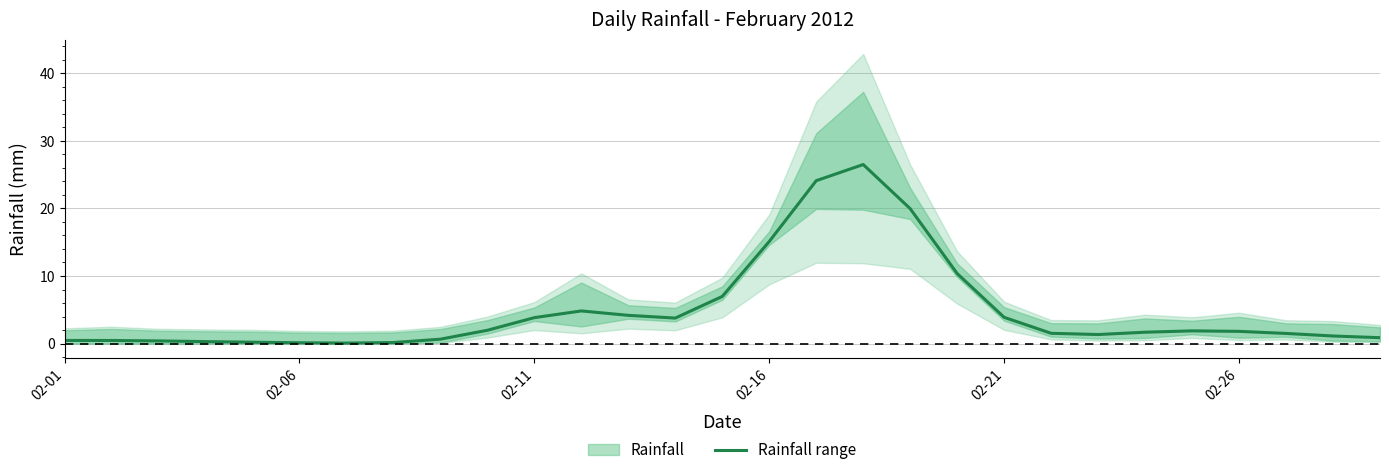

Read the value at 9.

2.0